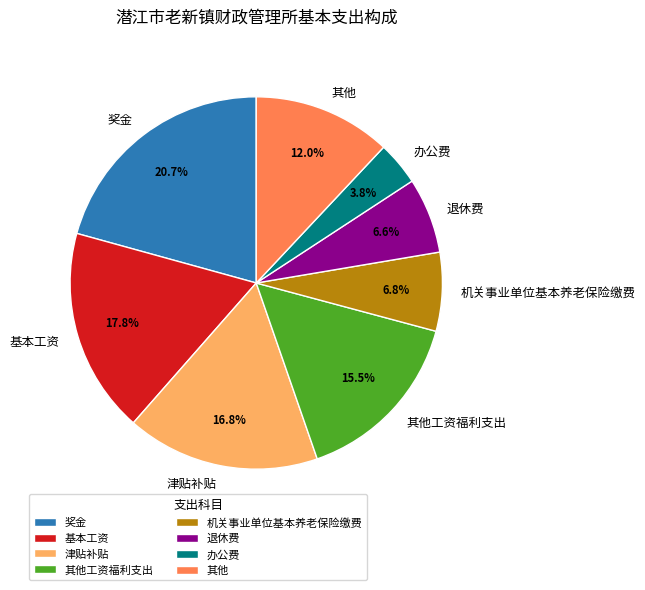

To the nearest percent, what percentage of the pie is 办公费?

4%